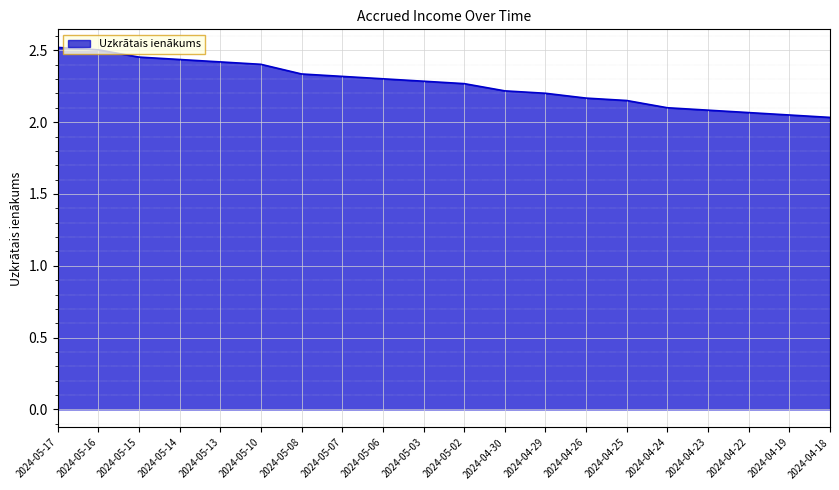

The value at 2024-05-03 is 2.3. True or false?

True